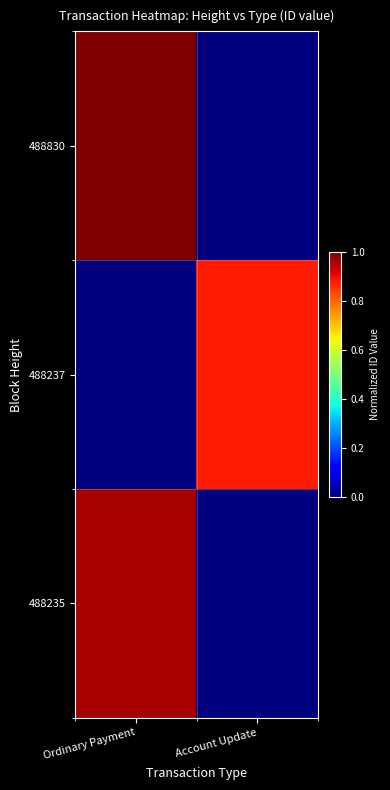

Rank the series by their average value, from lowest to highest.

488237, 488235, 488830